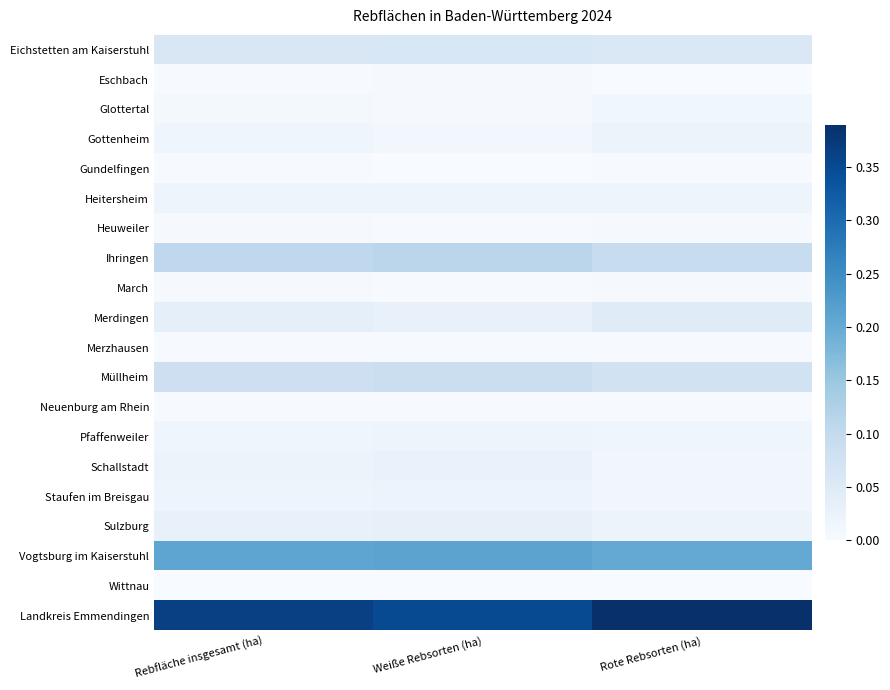

Which series has the largest range (max minus min)?

Landkreis Emmendingen